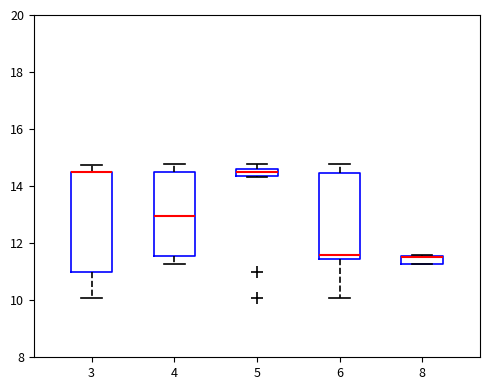

Which box is the tallest, from its lower edge to its upper edge?

3